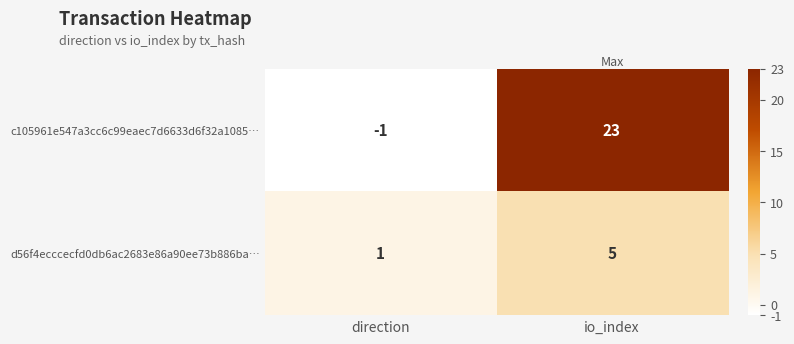

What is the spread (max minus min) of values at direction?

2